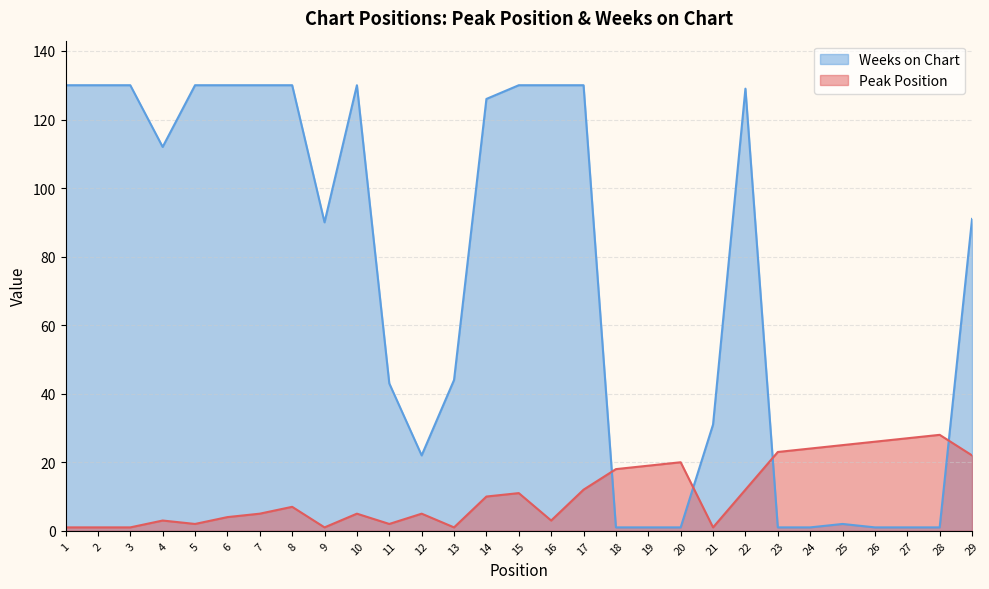

Read the Weeks on Chart value at 3, to the nearest 50.

150